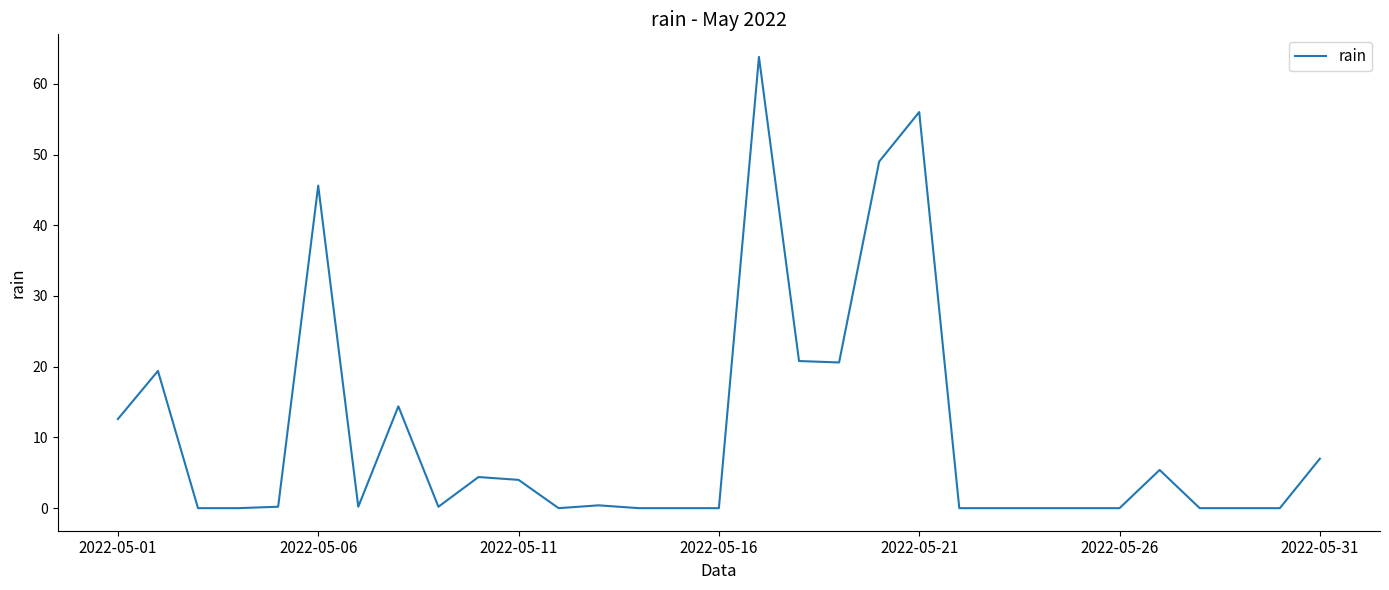

What is the greatest value displayed?

63.8